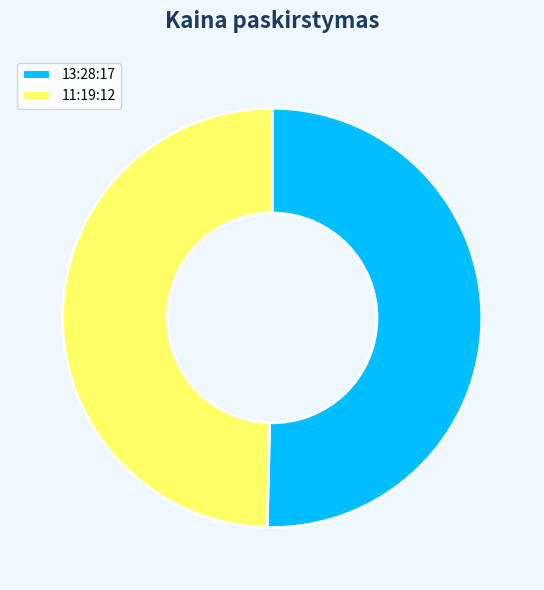

How many slices are in this pie chart?

2